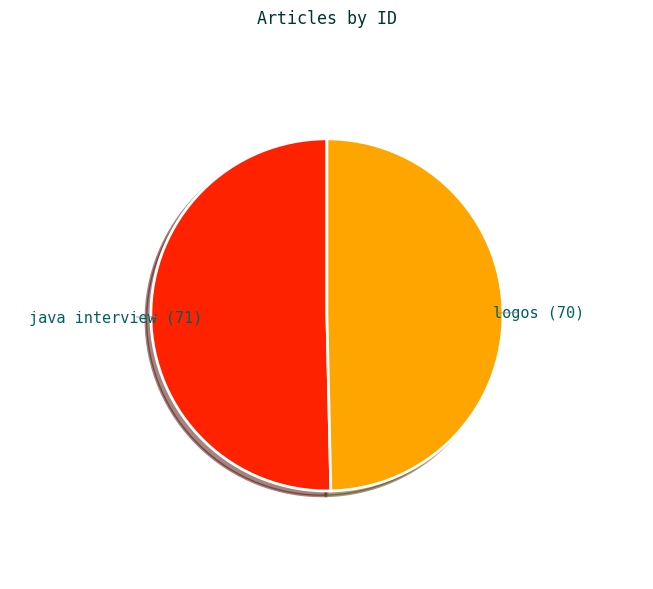

True or false: logos accounts for 50% of the total.

True